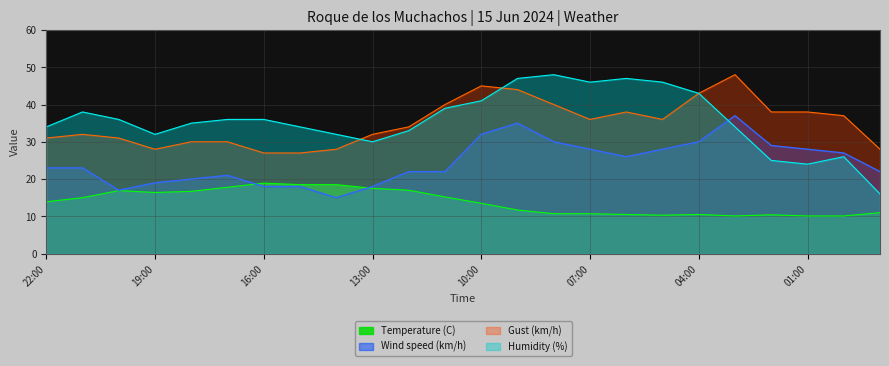

True or false: Temperature (C) and Humidity (%) cross at least once.

False